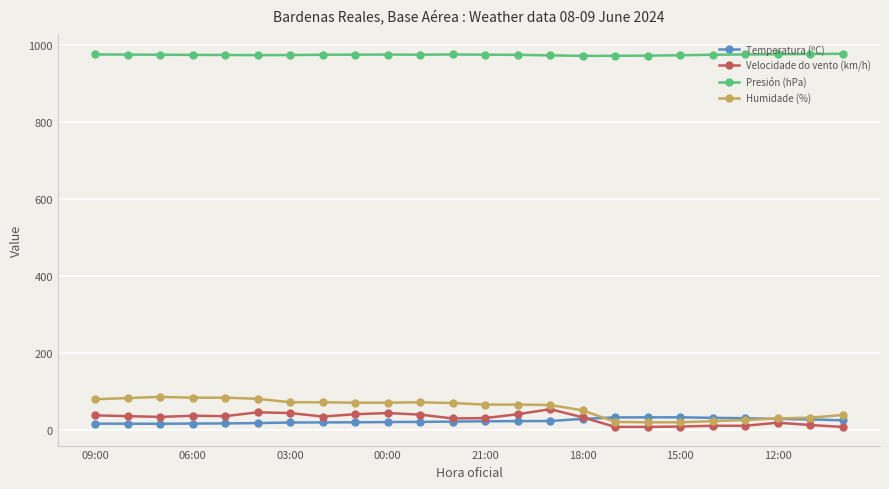

What is the maximum value shown in the chart?

976.3